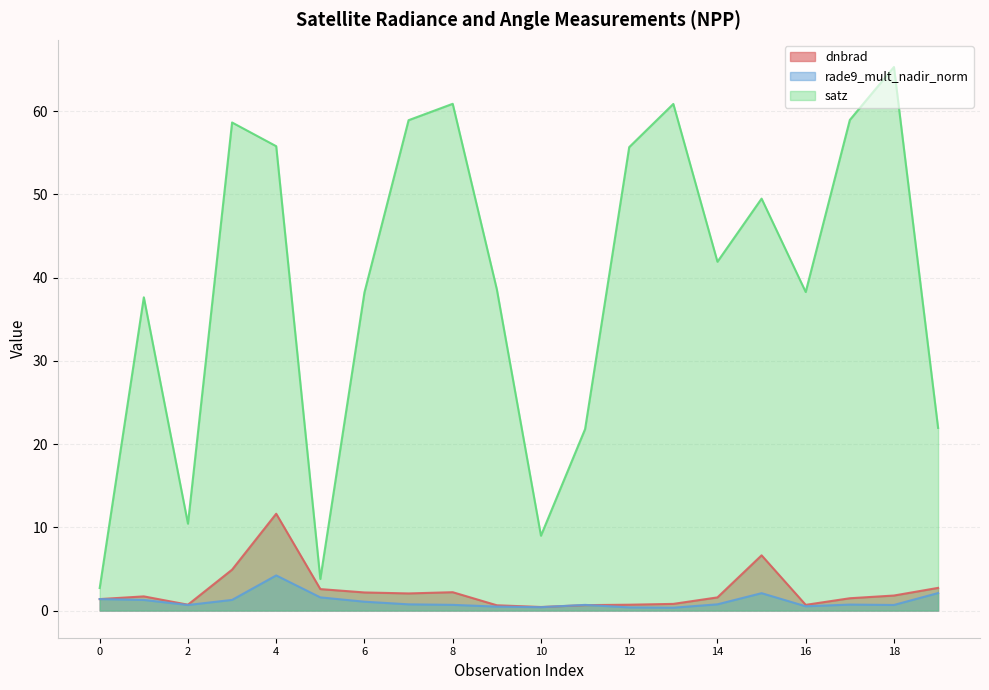

How many data points does each series have?

20